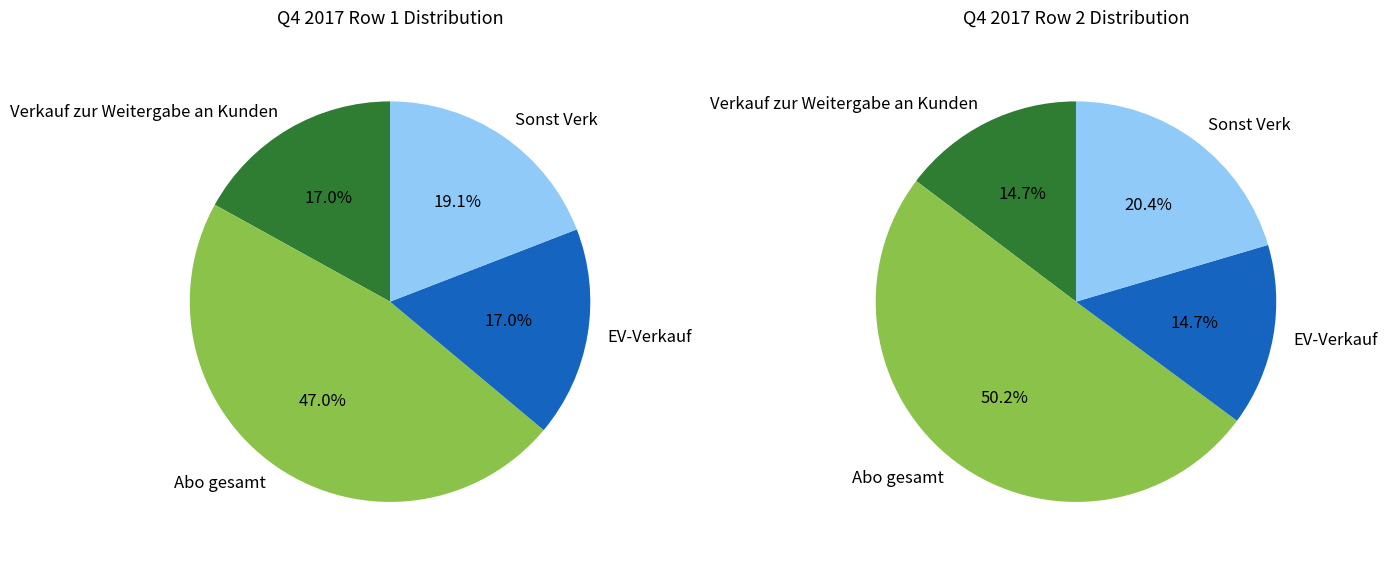

Is it true that 7279 is 49% of the pie?

True